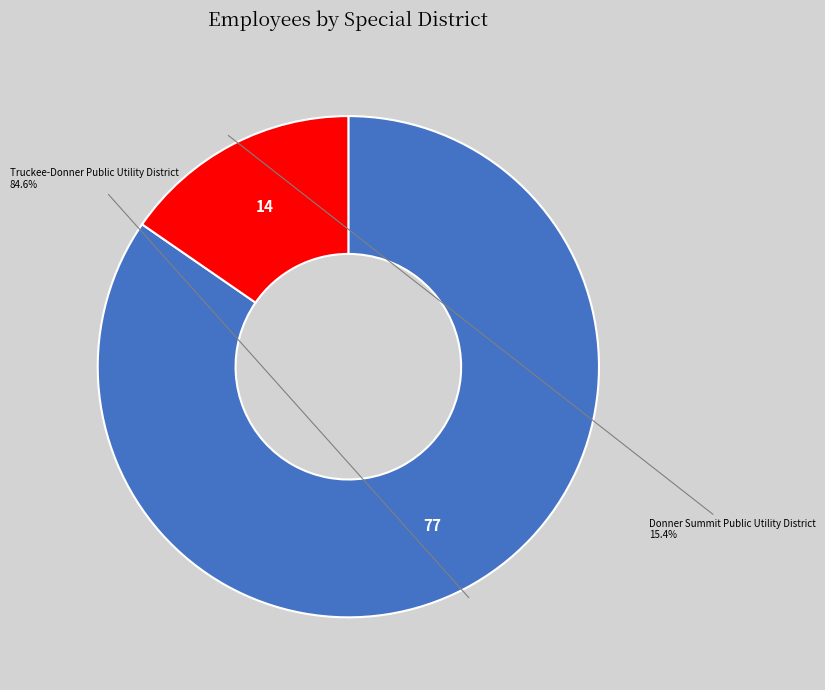

To the nearest percent, what is the average slice percentage?

50%